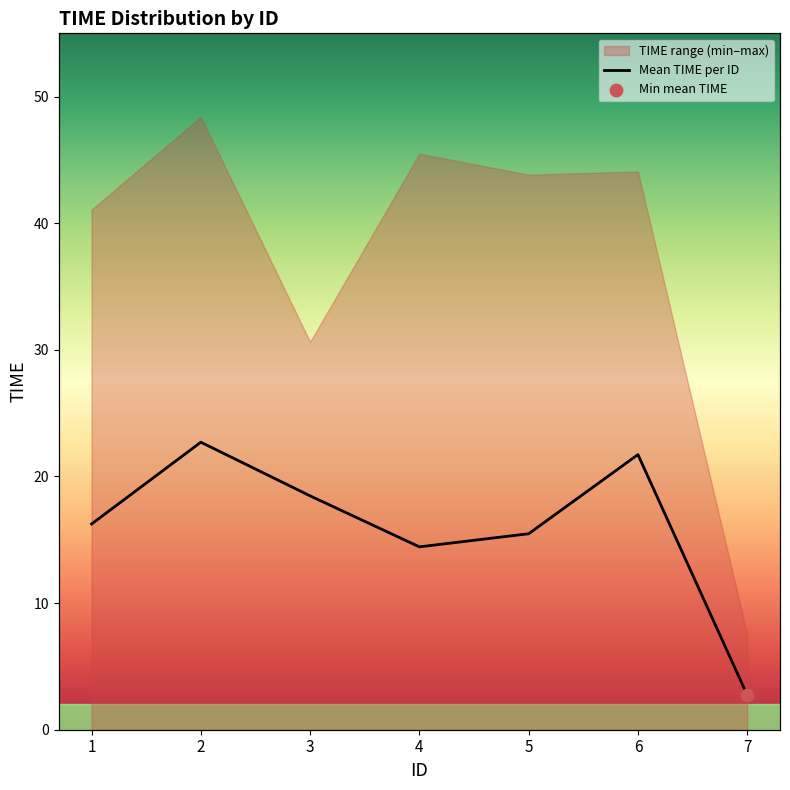

Approximately how many times larger is the value at 2 compared to 1?

1.4